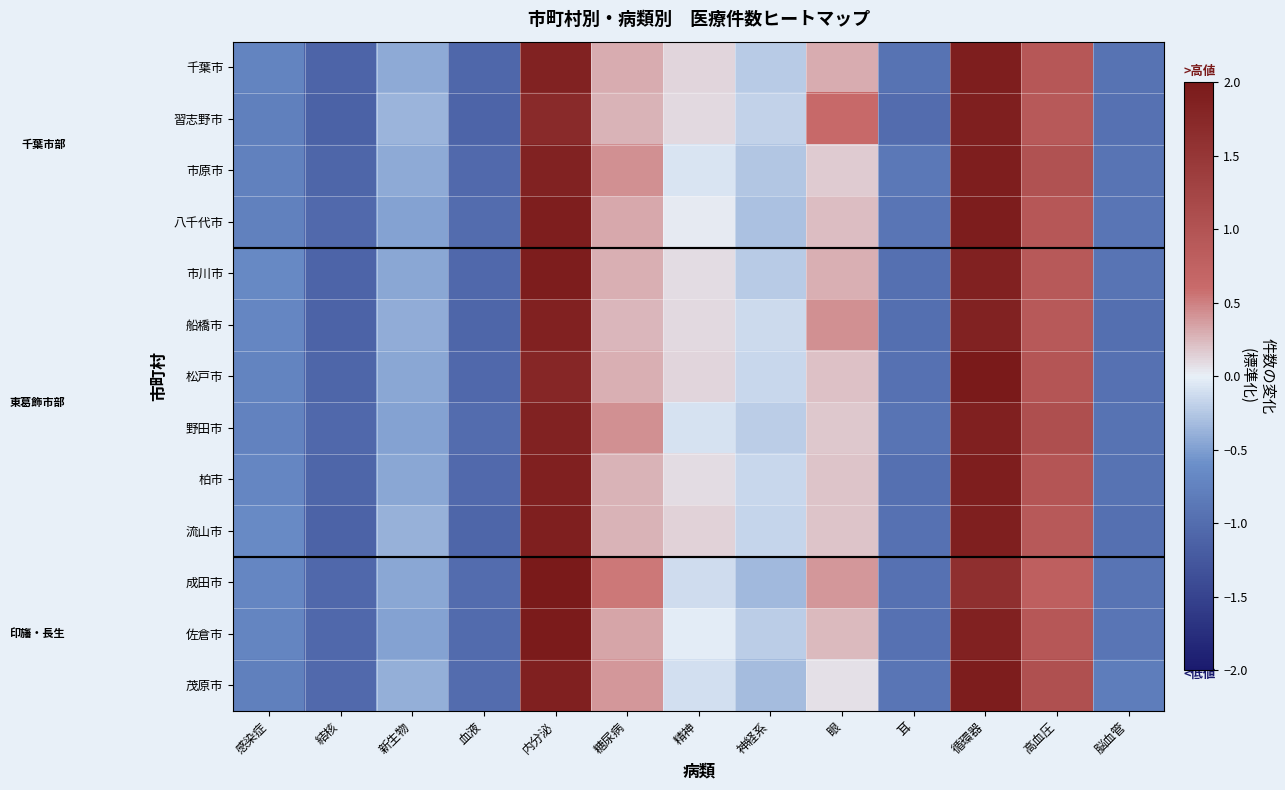

Reading right to left, extract all data points from this chart.

千葉市: 脳血管=-0.9	高血圧=0.9	循環器=1.9	耳=-0.9	眼=0.3	神経系=-0.2	精神=0.1	糖尿病=0.3	内分泌=1.8	血液=-1.1	新生物=-0.4	結核=-1.1	感染症=-0.7
習志野市: 脳血管=-0.9	高血圧=0.9	循環器=1.9	耳=-1.0	眼=0.6	神経系=-0.2	精神=0.1	糖尿病=0.3	内分泌=1.7	血液=-1.1	新生物=-0.4	結核=-1.1	感染症=-0.8
市原市: 脳血管=-0.9	高血圧=1.0	循環器=1.9	耳=-0.9	眼=0.2	神経系=-0.3	精神=-0.1	糖尿病=0.4	内分泌=1.8	血液=-1.0	新生物=-0.4	結核=-1.1	感染症=-0.8
八千代市: 脳血管=-0.9	高血圧=0.9	循環器=1.9	耳=-0.9	眼=0.2	神経系=-0.3	精神=0.0	糖尿病=0.3	内分泌=1.9	血液=-1.0	新生物=-0.5	結核=-1.0	感染症=-0.8
市川市: 脳血管=-0.9	高血圧=0.9	循環器=1.9	耳=-1.0	眼=0.3	神経系=-0.2	精神=0.1	糖尿病=0.3	内分泌=1.9	血液=-1.1	新生物=-0.5	結核=-1.1	感染症=-0.7
船橋市: 脳血管=-1.0	高血圧=0.9	循環器=1.9	耳=-1.0	眼=0.4	神経系=-0.1	精神=0.1	糖尿病=0.3	内分泌=1.9	血液=-1.1	新生物=-0.4	結核=-1.1	感染症=-0.7
松戸市: 脳血管=-0.9	高血圧=1.0	循環器=2.0	耳=-0.9	眼=0.2	神経系=-0.1	精神=0.1	糖尿病=0.3	内分泌=1.8	血液=-1.1	新生物=-0.4	結核=-1.1	感染症=-0.7
野田市: 脳血管=-0.9	高血圧=1.1	循環器=1.9	耳=-0.9	眼=0.2	神経系=-0.2	精神=-0.1	糖尿病=0.4	内分泌=1.9	血液=-1.0	新生物=-0.5	結核=-1.1	感染症=-0.7
柏市: 脳血管=-0.9	高血圧=1.0	循環器=1.9	耳=-1.0	眼=0.2	神経系=-0.1	精神=0.1	糖尿病=0.3	内分泌=1.9	血液=-1.0	新生物=-0.4	結核=-1.1	感染症=-0.7
流山市: 脳血管=-1.0	高血圧=0.9	循環器=1.9	耳=-0.9	眼=0.2	神経系=-0.2	精神=0.1	糖尿病=0.3	内分泌=1.9	血液=-1.1	新生物=-0.4	結核=-1.1	感染症=-0.6
成田市: 脳血管=-0.9	高血圧=0.8	循環器=1.6	耳=-0.9	眼=0.4	神経系=-0.3	精神=-0.1	糖尿病=0.5	内分泌=2.2	血液=-1.0	新生物=-0.4	結核=-1.1	感染症=-0.7
佐倉市: 脳血管=-0.9	高血圧=0.9	循環器=1.9	耳=-0.9	眼=0.2	神経系=-0.2	精神=-0.0	糖尿病=0.3	内分泌=2.0	血液=-1.0	新生物=-0.5	結核=-1.1	感染症=-0.7
茂原市: 脳血管=-0.8	高血圧=1.1	循環器=1.9	耳=-0.9	眼=0.1	神経系=-0.3	精神=-0.1	糖尿病=0.4	内分泌=1.9	血液=-1.0	新生物=-0.4	結核=-1.0	感染症=-0.8